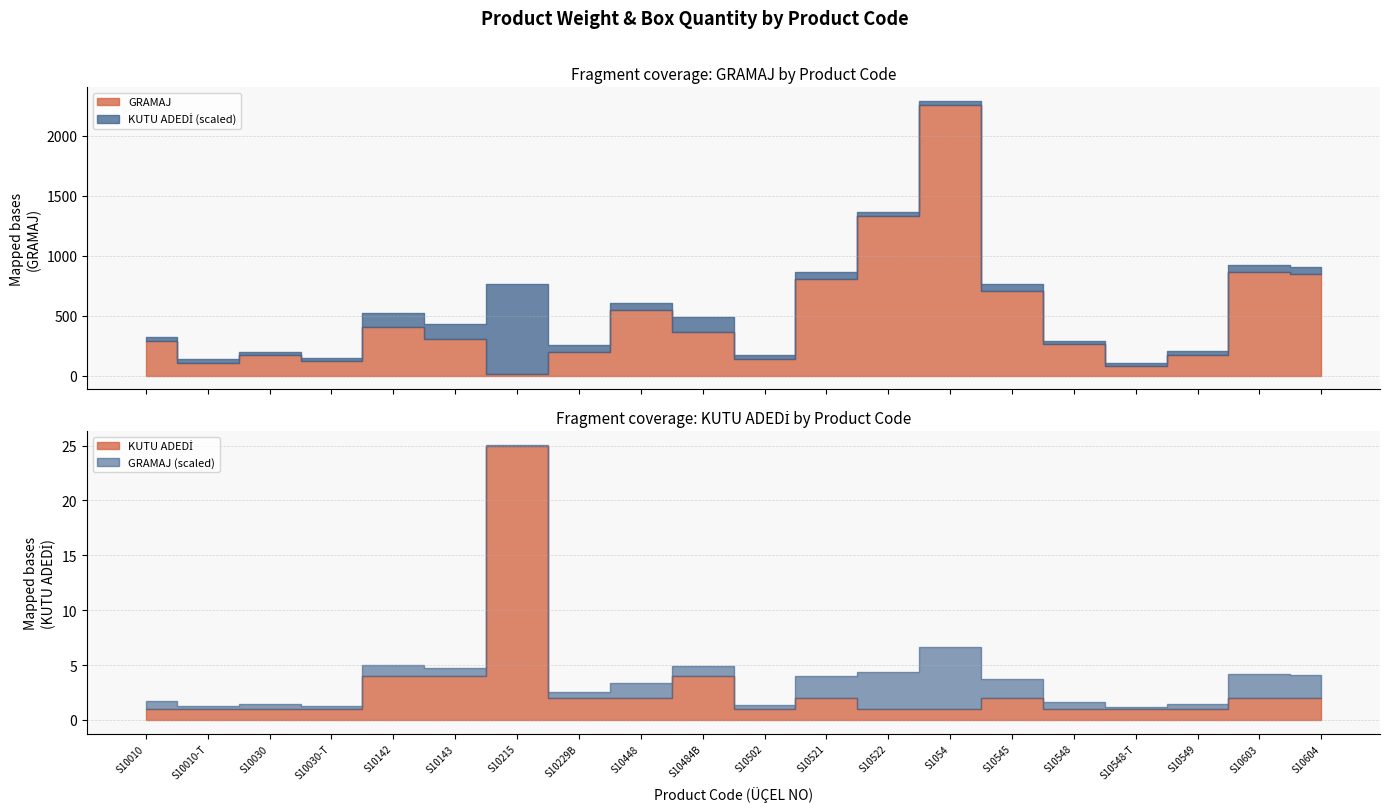

Is the value of GRAMAJ at S10549 greater than the value of KUTU ADEDİ at S10549?

Yes